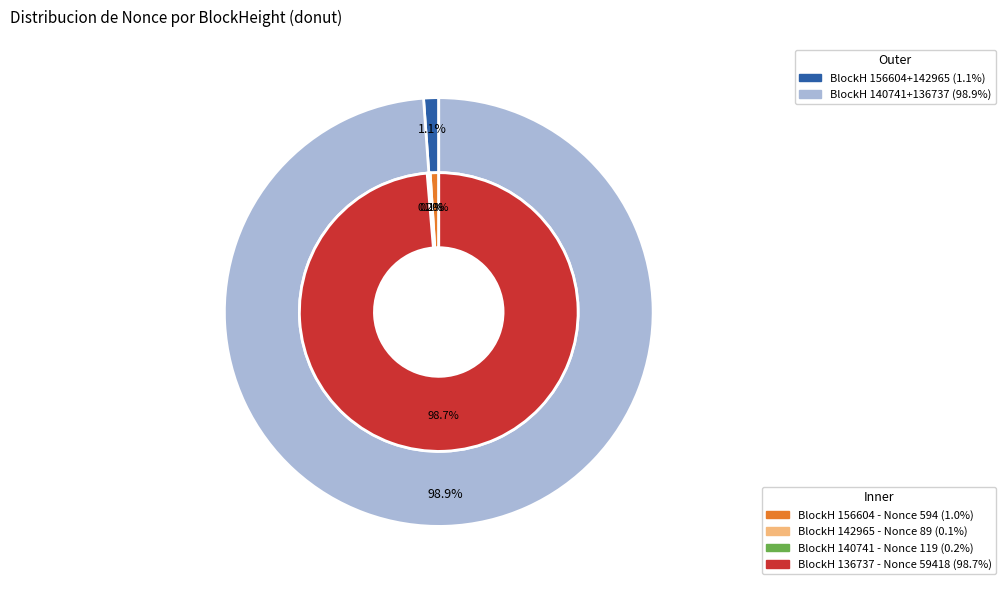

Count the number of slices in the pie.

4